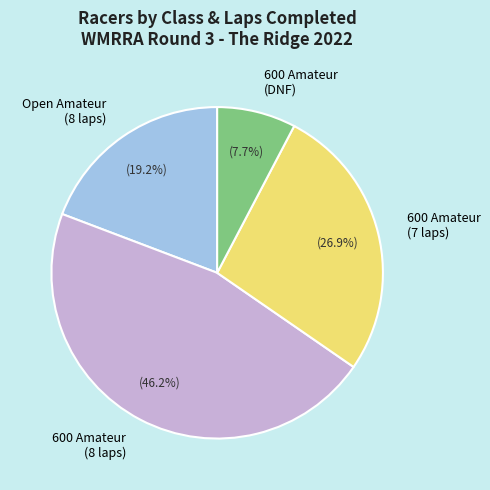

Combined, what portion of the pie is 600 Amateur (DNF) and 600 Amateur (7 laps)?

34.6%